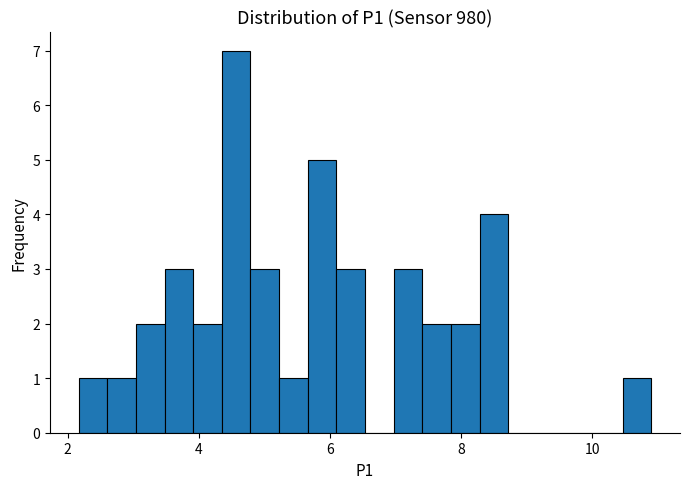

Around what value on the x-axis is the tallest bar? Give the approximate position of its centre, as read against the axis.

4.6